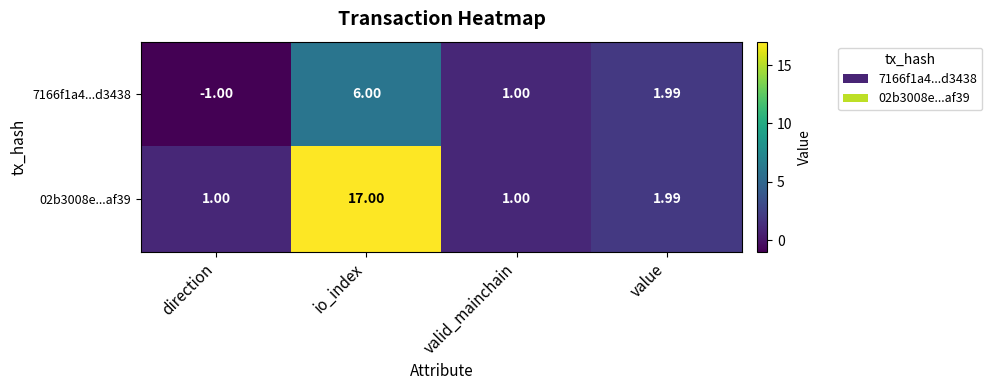

Which series has the largest total across all categories?

02b3008e...af39